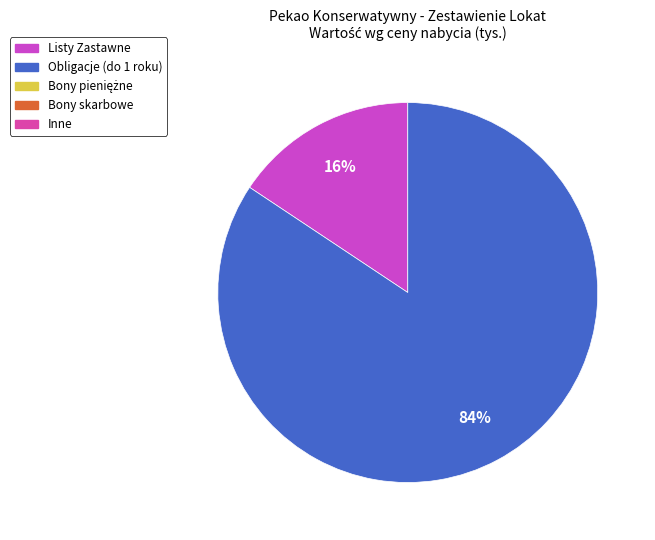

Does any single category account for the majority?

Yes